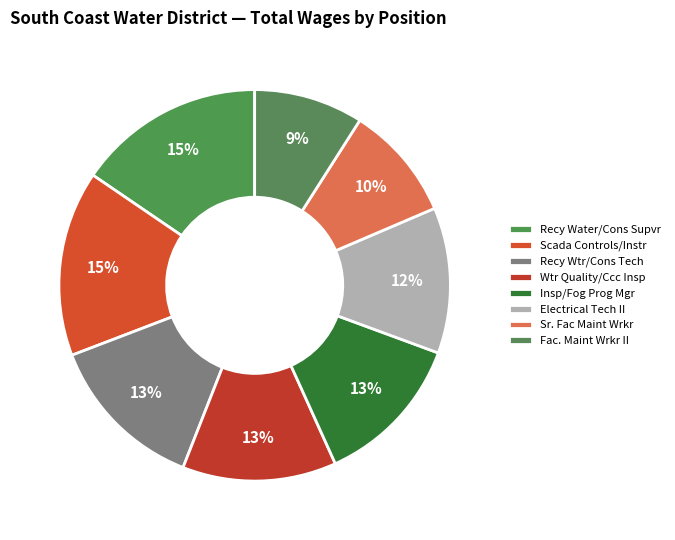

To the nearest percent, what is the difference between the largest and smallest slice percentages?

6%